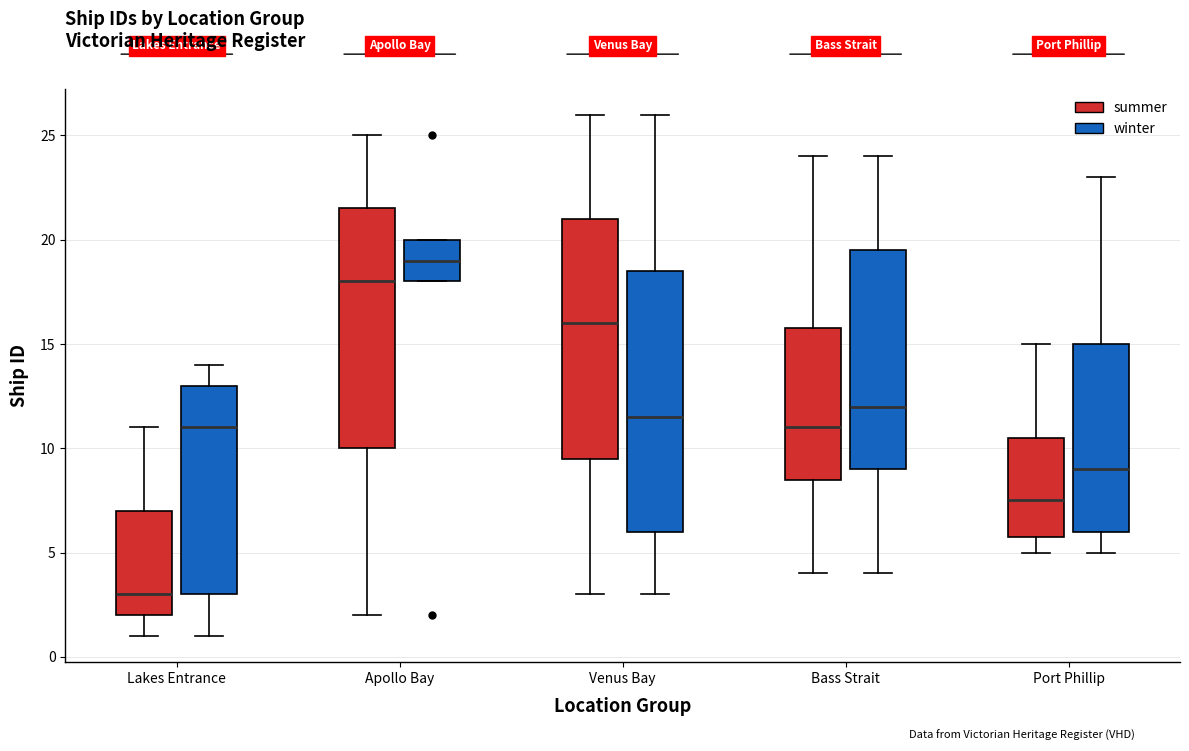

Which box is the tallest, from its lower edge to its upper edge?

Venus Bay (winter)